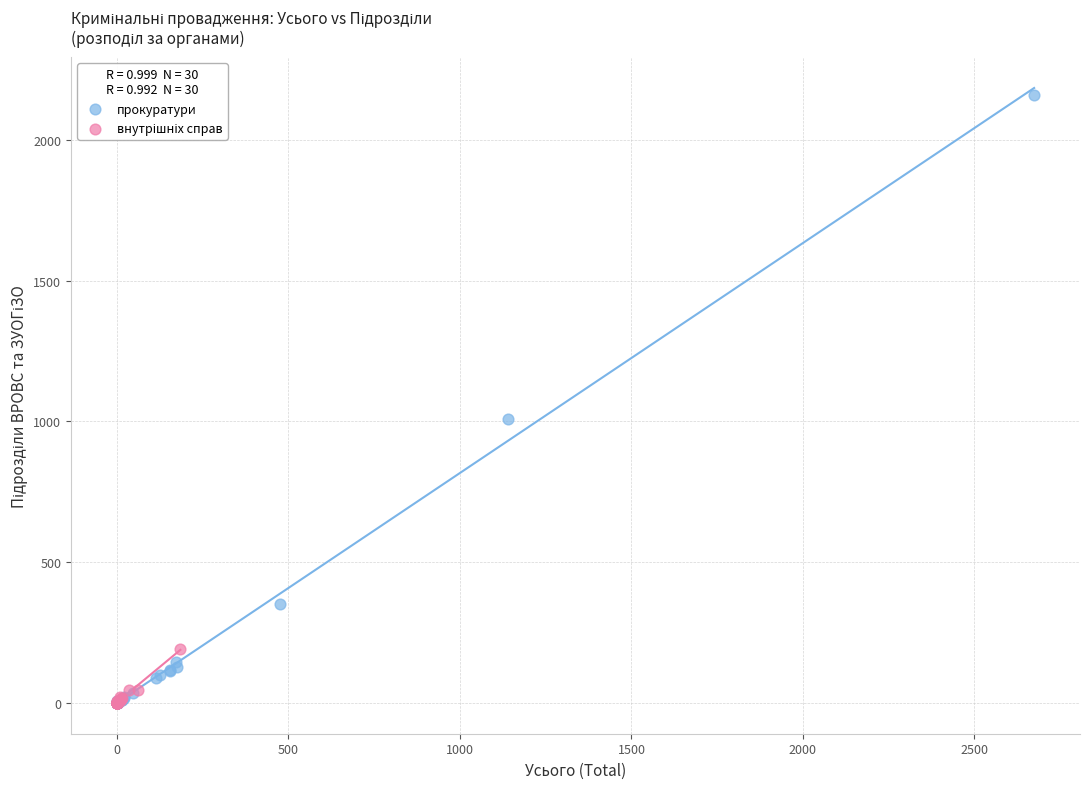

Which series has the largest Y range (max minus min)?

прокуратури